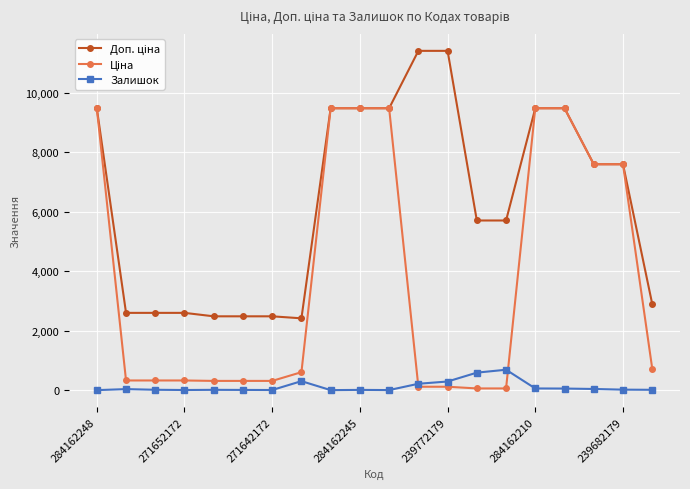

What is the maximum value shown in the chart?

11410.0